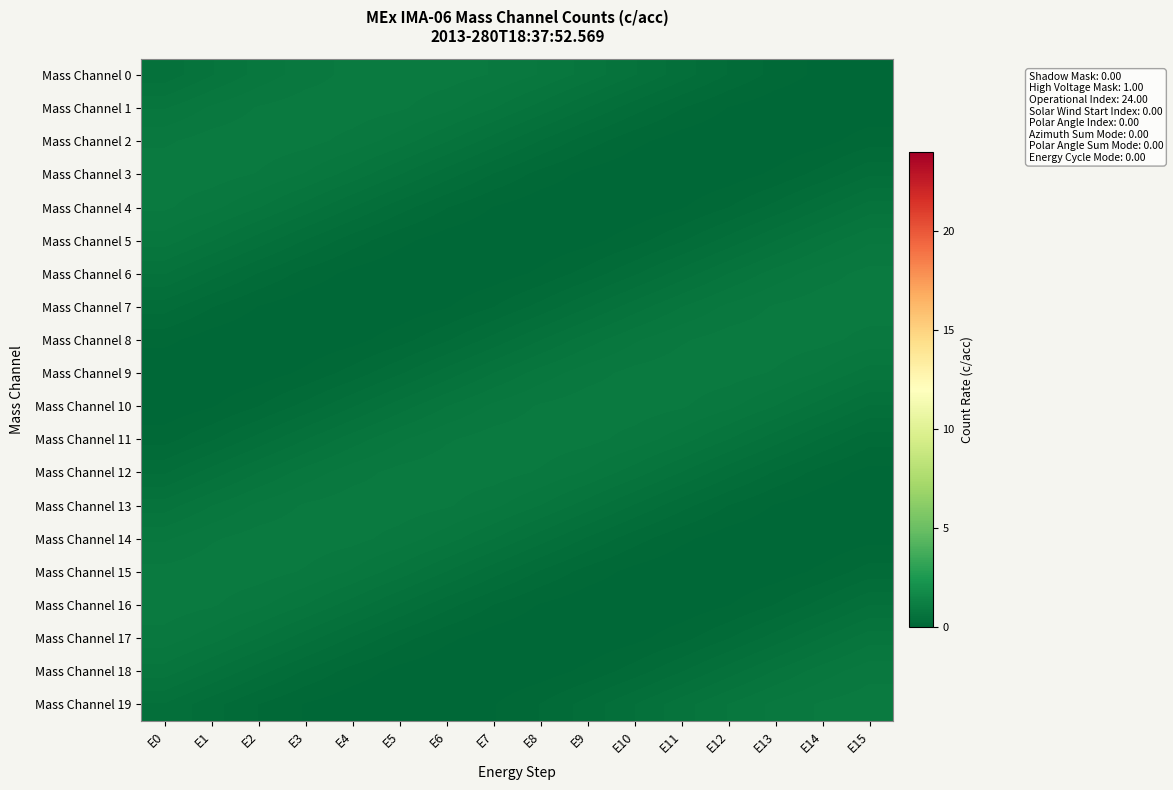

At which category is the sum across all series the highest?

E0